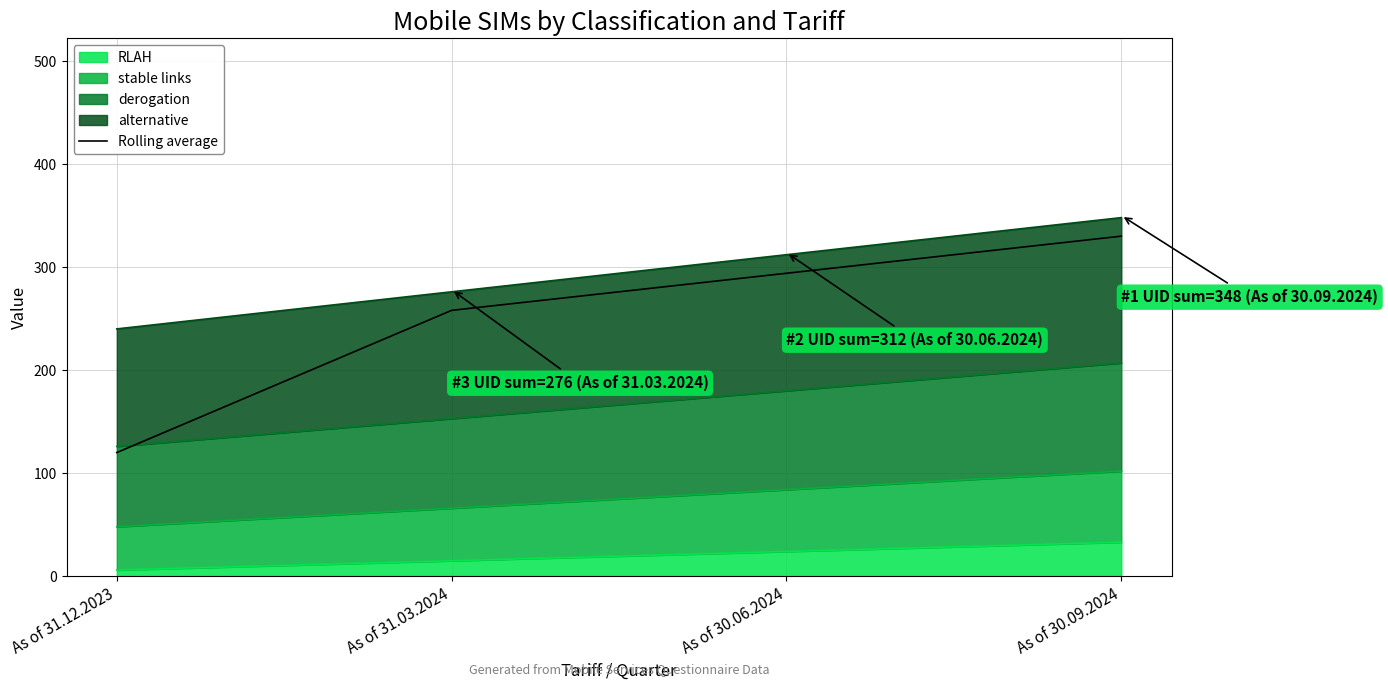

How many values are between 258 and 330?

3